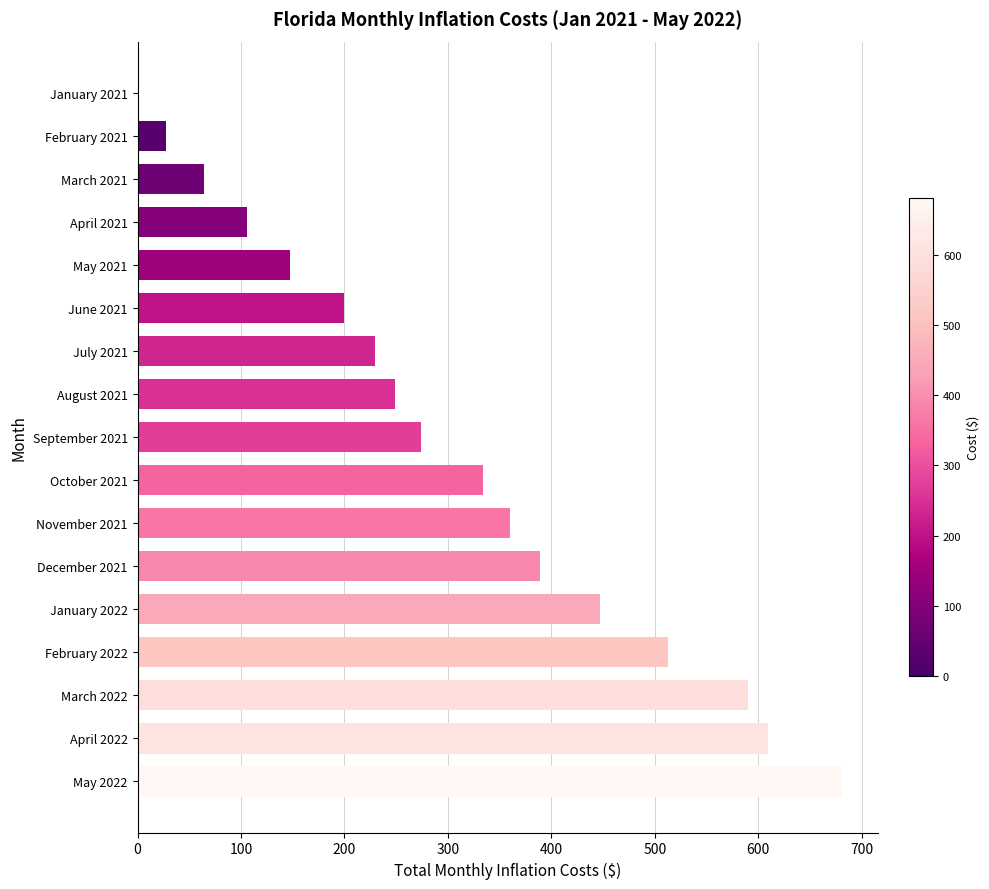

What is the approximate value at April 2021?

105.7